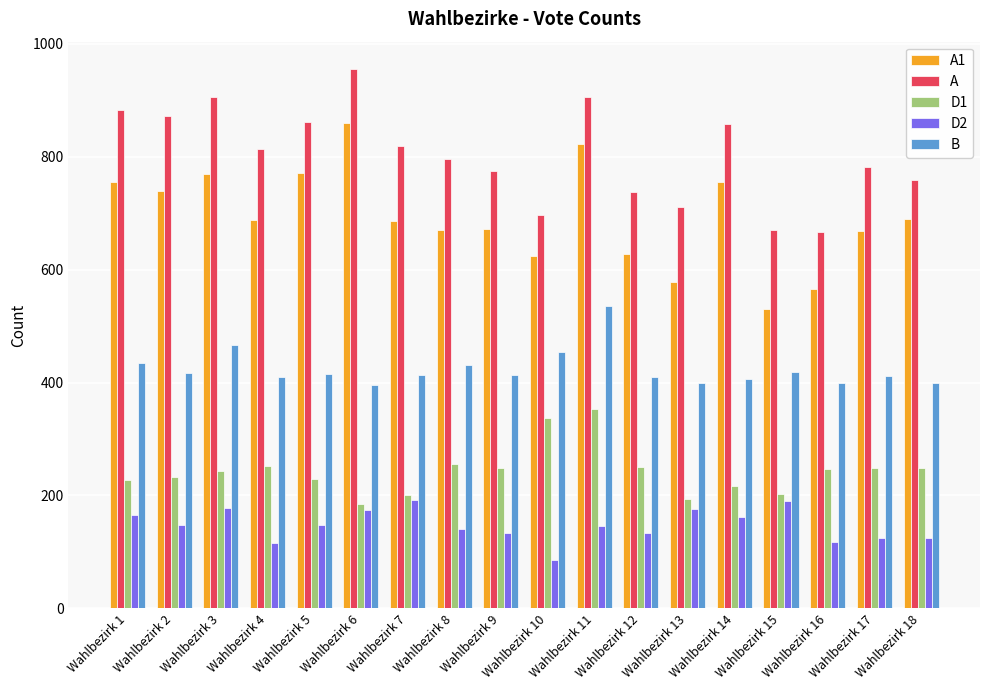

Which label corresponds to the smallest value in the chart?

Wahlbezirk 10